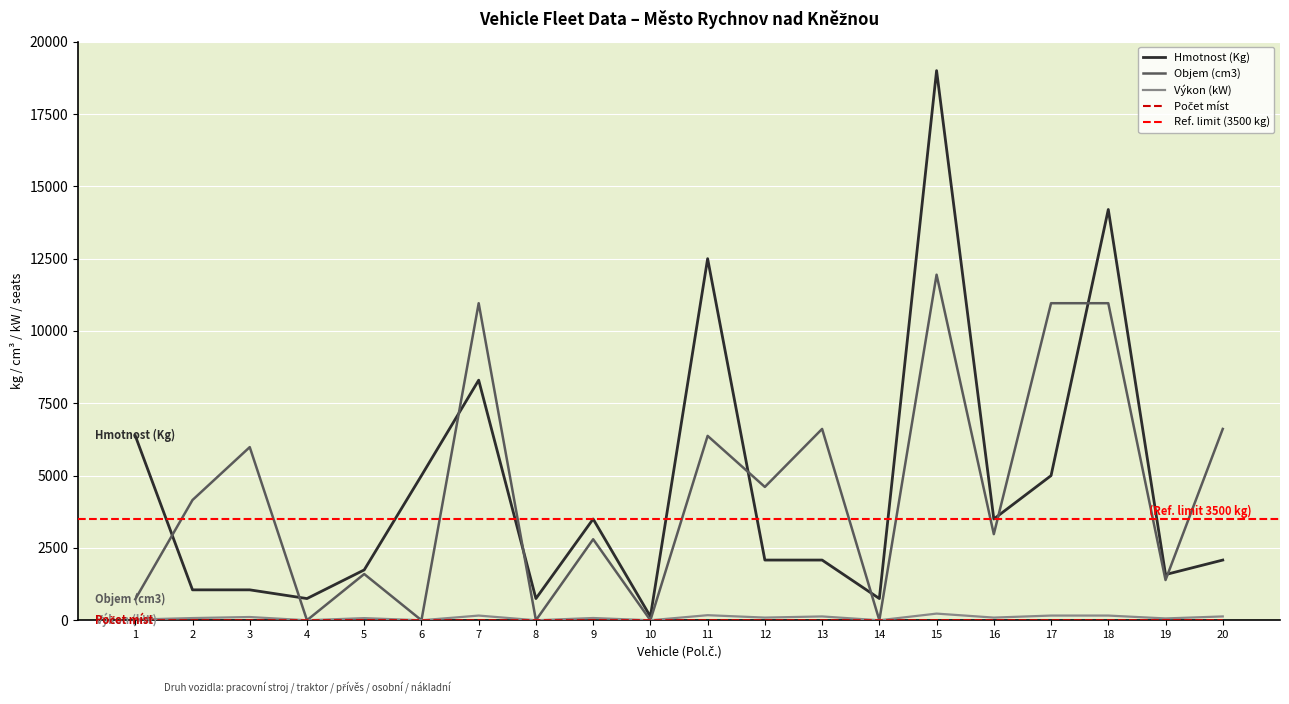

Reading left to right, list all the values displayed in this chart.

Hmotnost (Kg): 1=6380	2=1051	3=1051	4=750	5=1740	6=5000	7=8300	8=750	9=3500	10=128	11=12500	12=2081	13=2081	14=750	15=19000	16=3500	17=5000	18=14200	19=1579	20=2081
Objem (cm3): 1=726	2=4156	3=5985	4=0	5=1598	6=0	7=10960	8=0	9=2800	10=0	11=6374	12=4609	13=6614	14=0	15=11946	16=2977	17=10960	18=10960	19=1390	20=6614
Výkon (kW): 1=24	2=76	3=112	4=0	5=74	6=0	7=162	8=0	9=78	10=0	11=175	12=92	13=132	14=0	15=230	16=92	17=162	18=162	19=63	20=132
Počet míst: 1=1	2=1	3=1	4=0	5=5	6=0	7=1	8=0	9=2	10=0	11=2	12=1	13=1	14=0	15=2	16=3	17=1	18=1	19=5	20=1